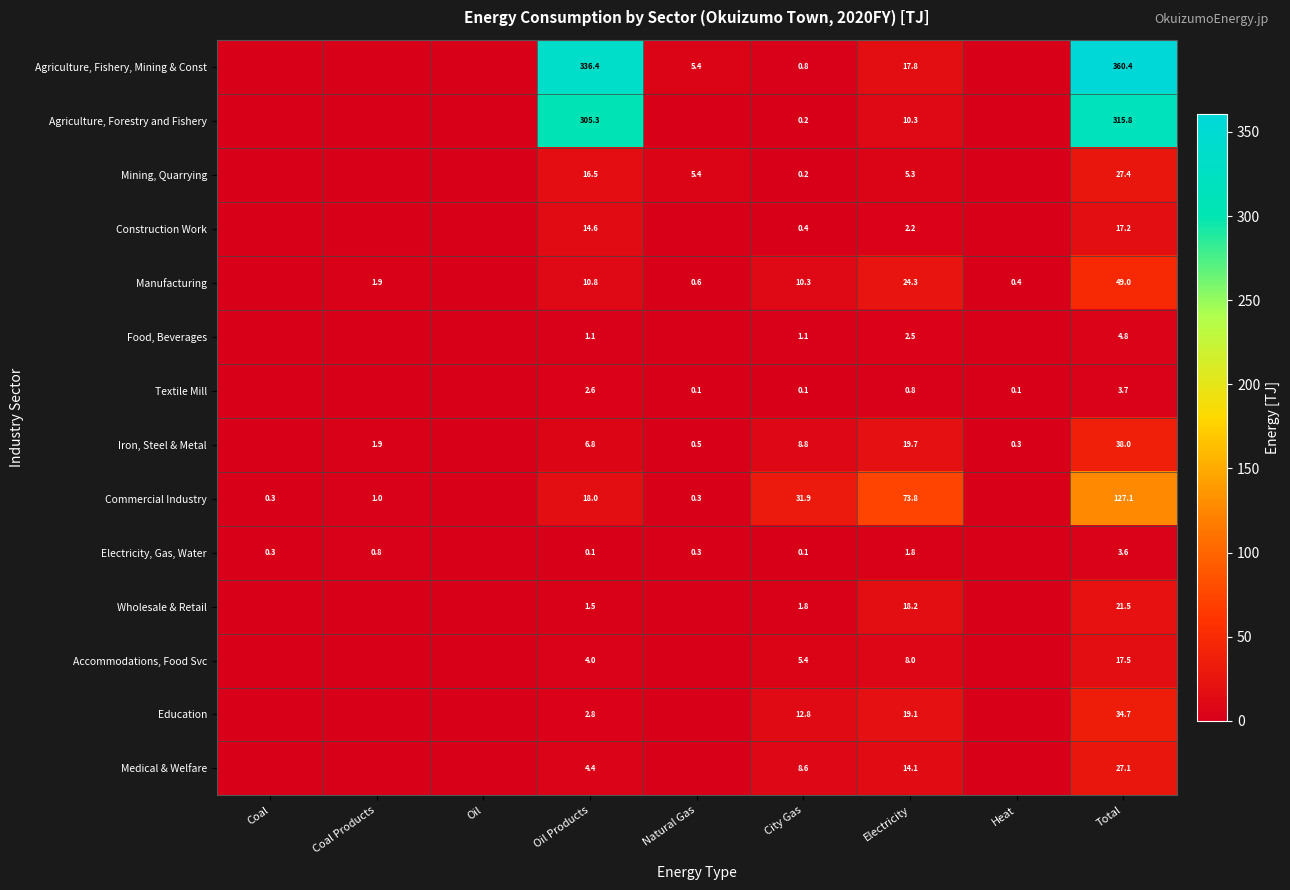

What is the difference between the highest and lowest values at City Gas?

31.8